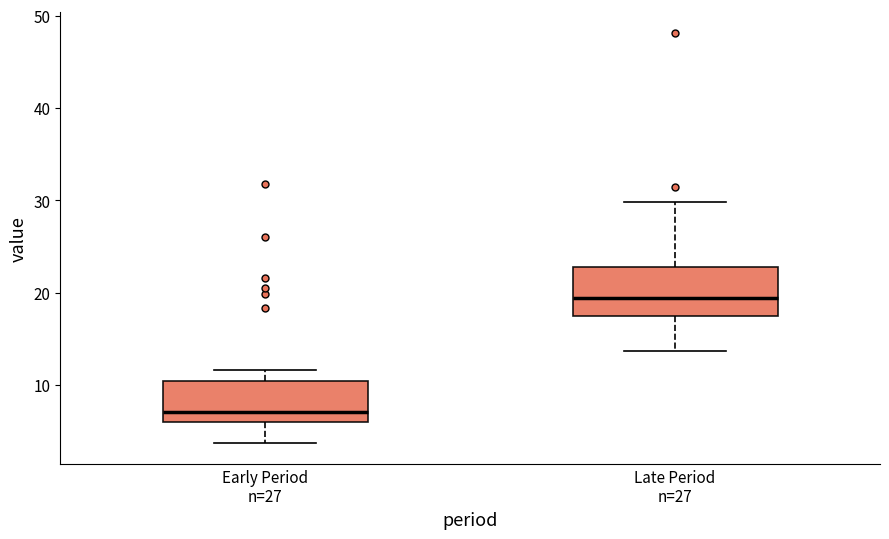

Reading left to right, transcribe this box plot: for each box, give where its median line is, the range the box spans, and where its two whiskers end, as read against the y-axis. The values are not printed on the chart, so give them approximately, as read against the axis.

Early Period n=27: median 7, box 6 to 10, whiskers 4 to 12
Late Period n=27: median 19, box 18 to 23, whiskers 14 to 30